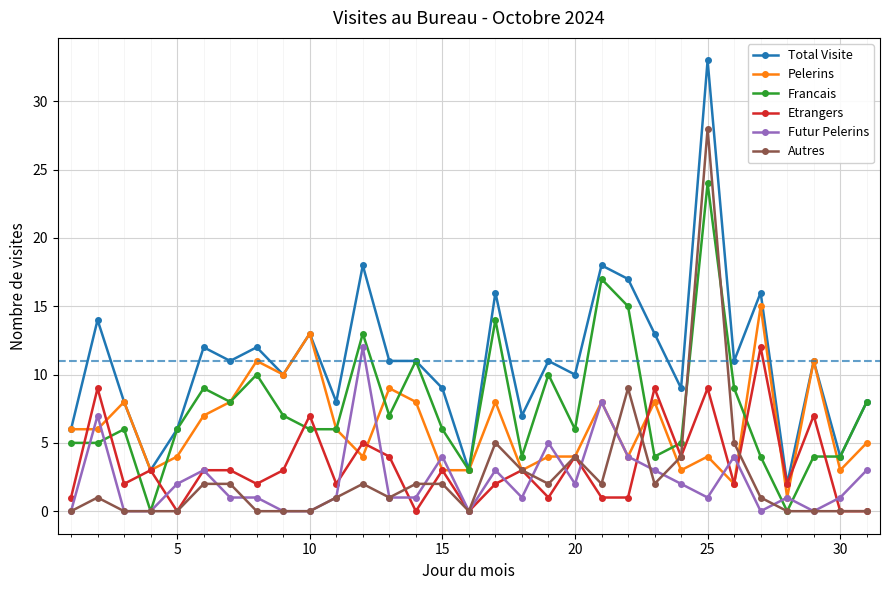

Which series has the largest total across all categories?

Total Visite